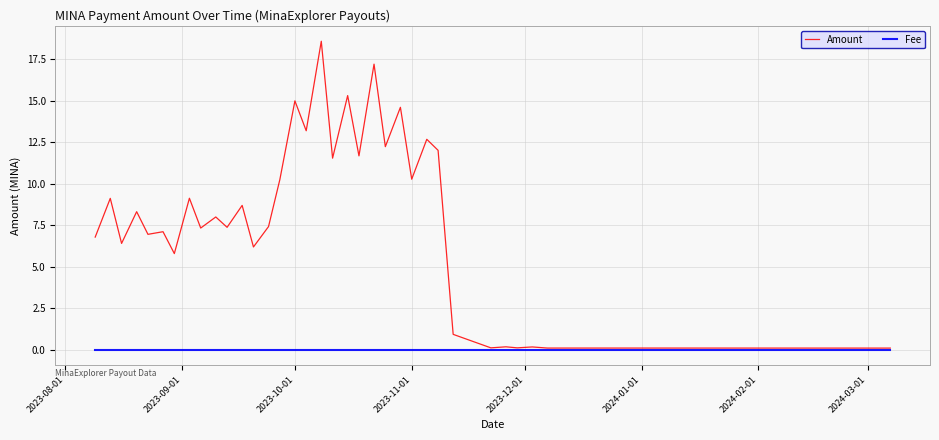

Does the chart have visible grid lines?

Yes